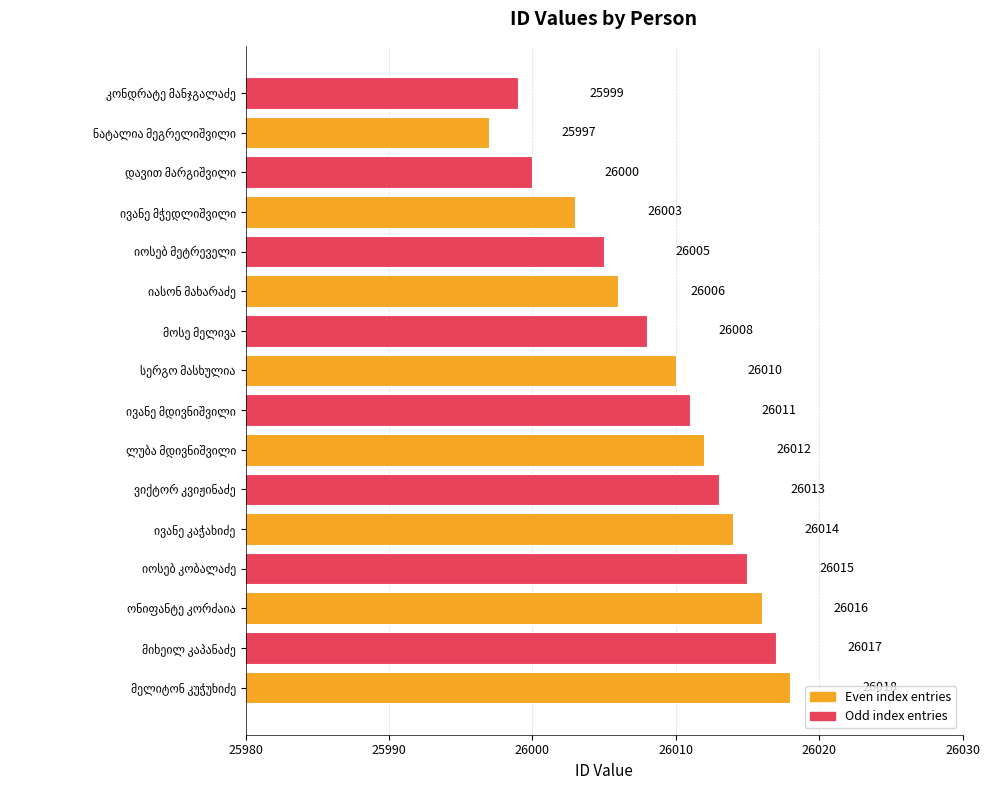

What is the difference between the maximum and minimum values?

21